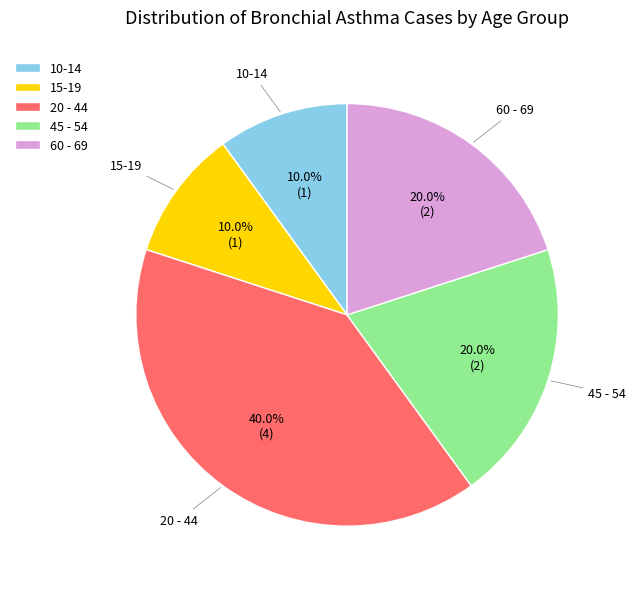

Which category has the biggest portion of the pie?

20 - 44